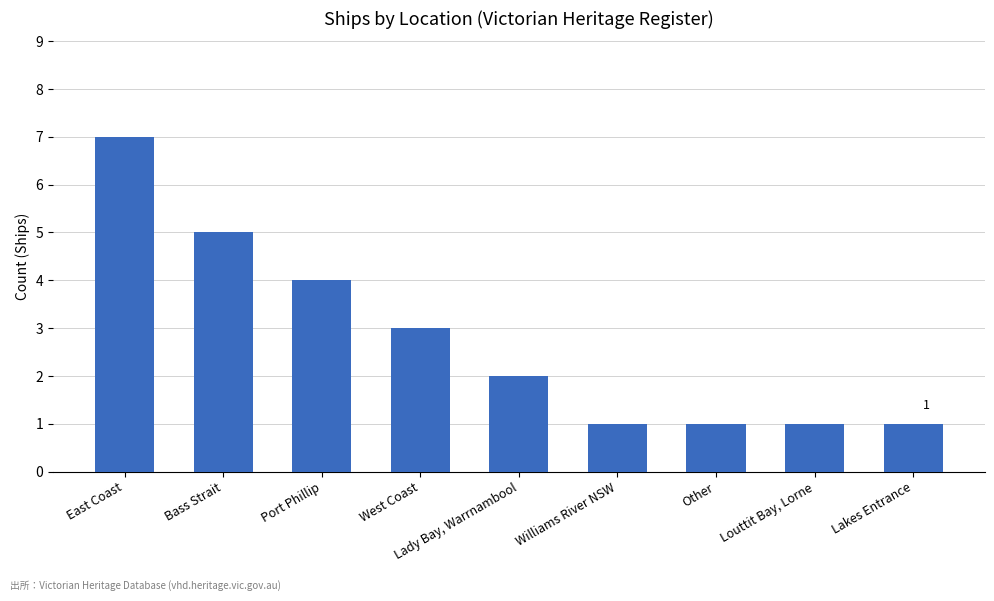

What is the sum of the values at Lady Bay, Warrnambool and Bass Strait?

7